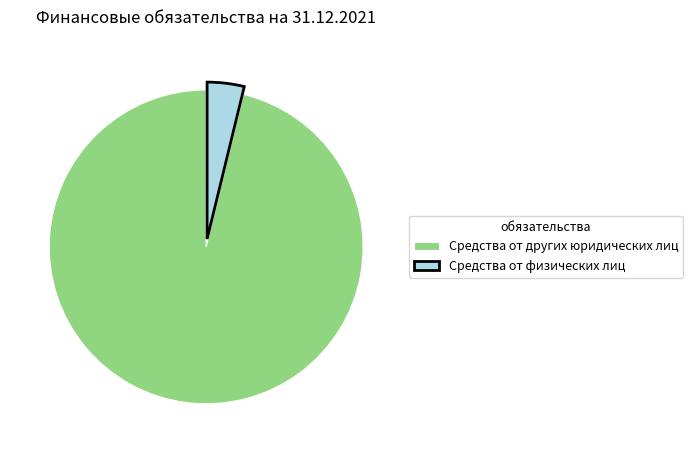

Which has a higher value, Средства от физических лиц or Средства от других юридических лиц?

Средства от других юридических лиц